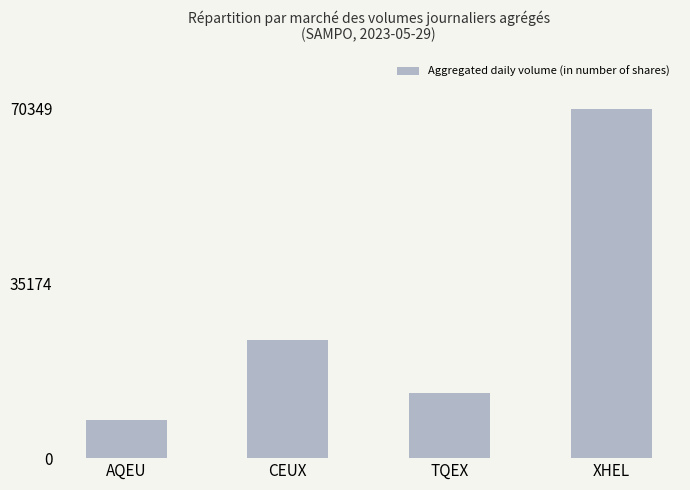

Reading right to left, transcribe all the data shown in this chart.

70349	13155	23741	7755